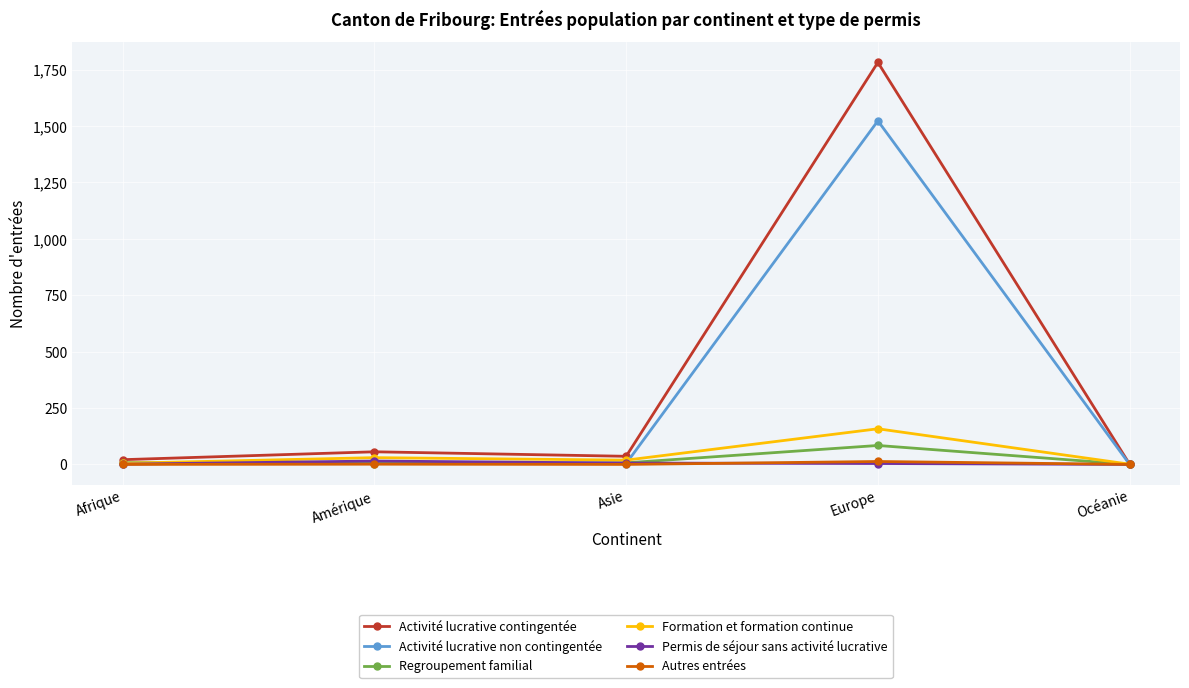

Which series has the largest range (max minus min)?

Activité lucrative contingentée